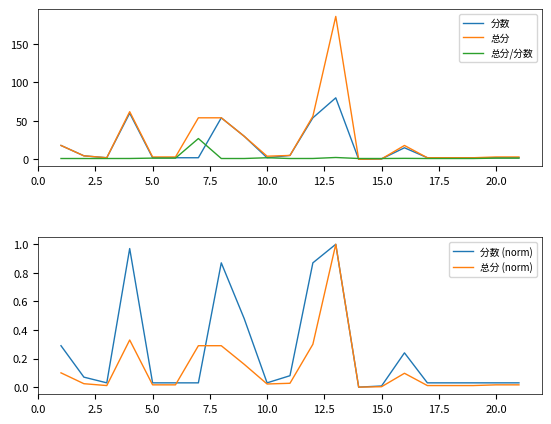

What is the sum of all 总分 (norm) values?

2.8